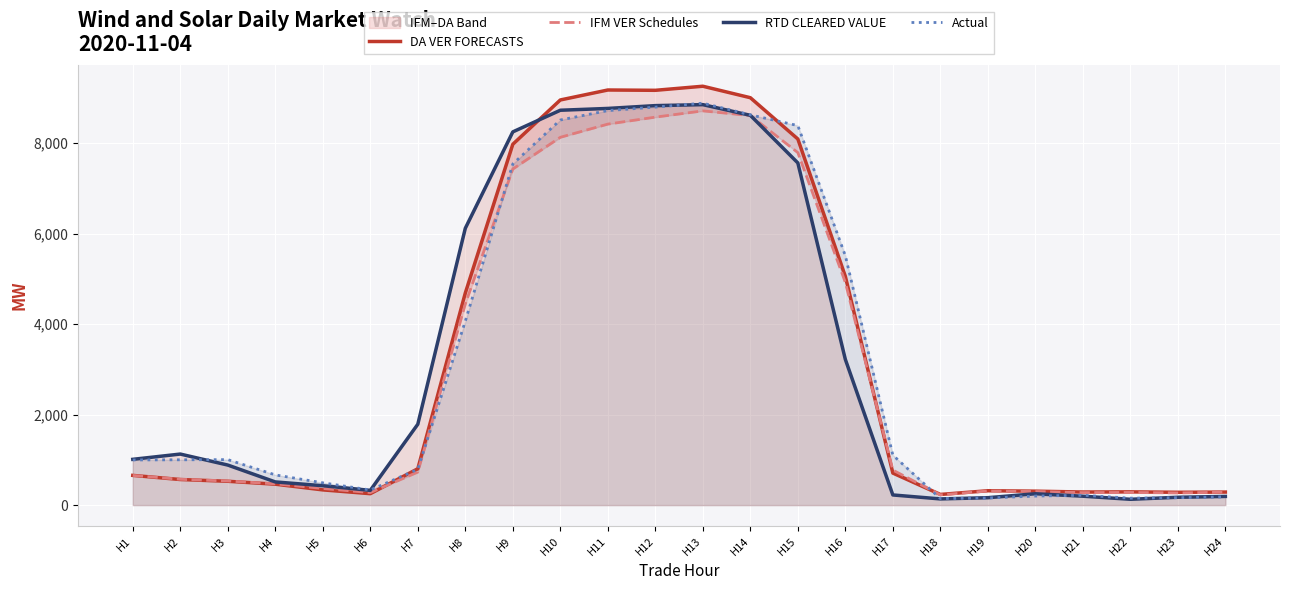

What is the minimum value for DA VER FORECASTS?

236.1